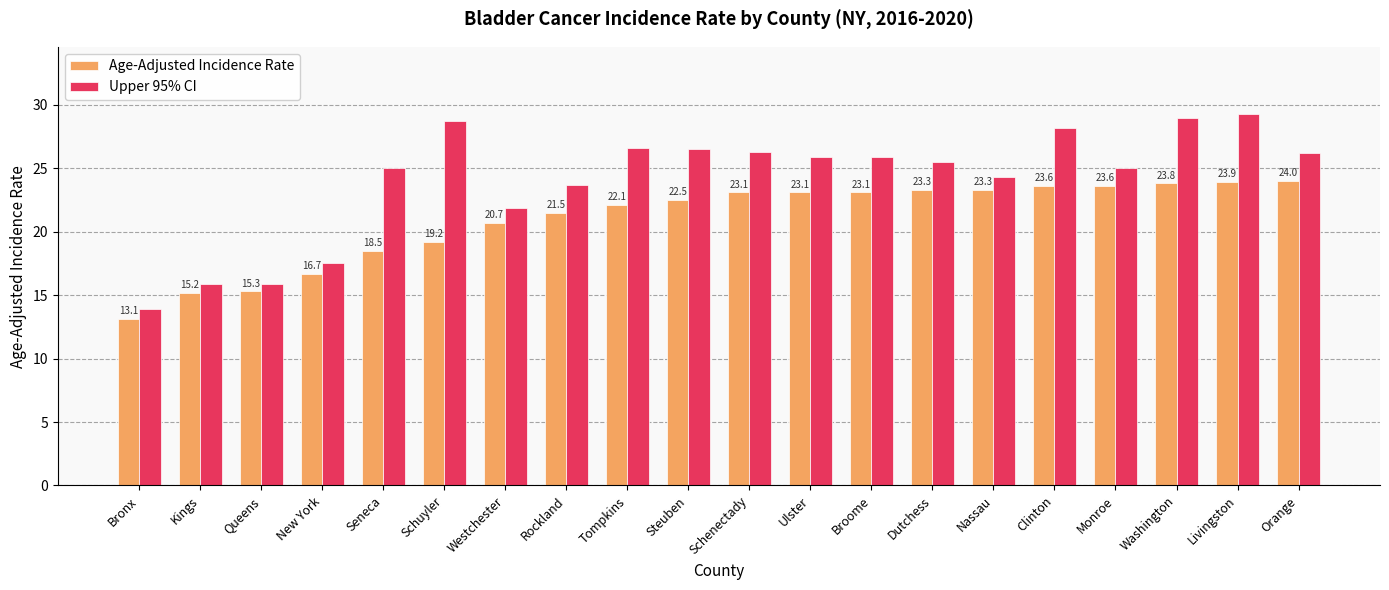

What is the value of the Upper 95% CI bar at the 10th from the left?

26.5